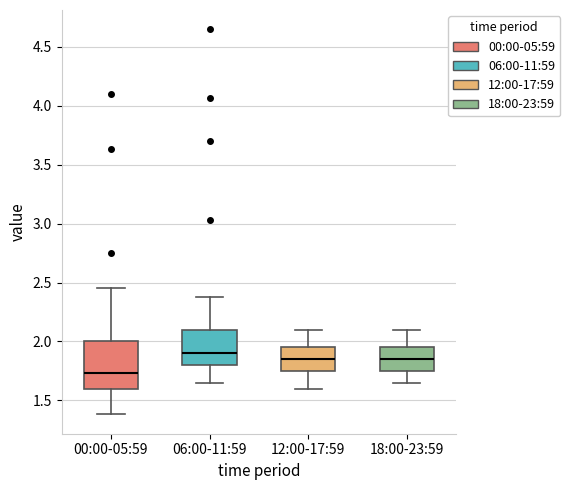

Which box has the lowest median line?

00:00-05:59